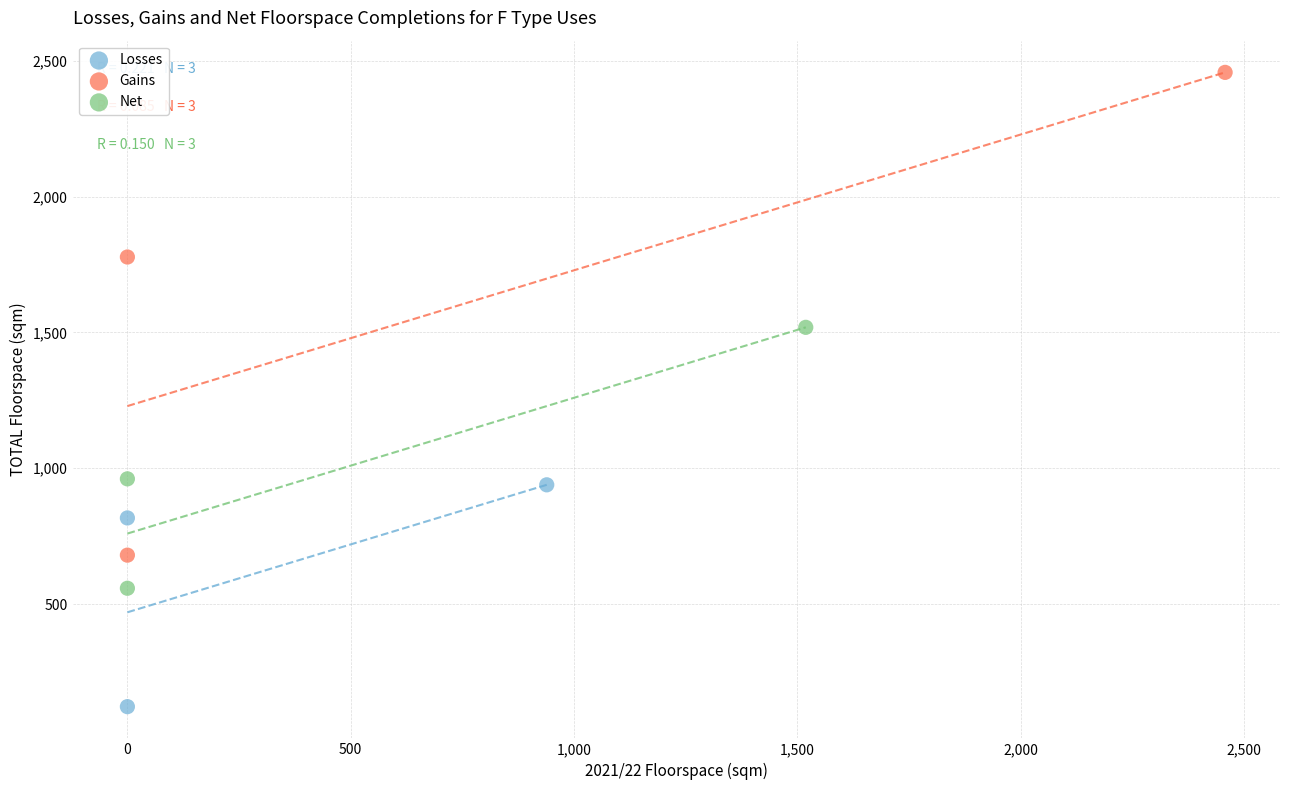

Which series contains the highest Y value?

Gains